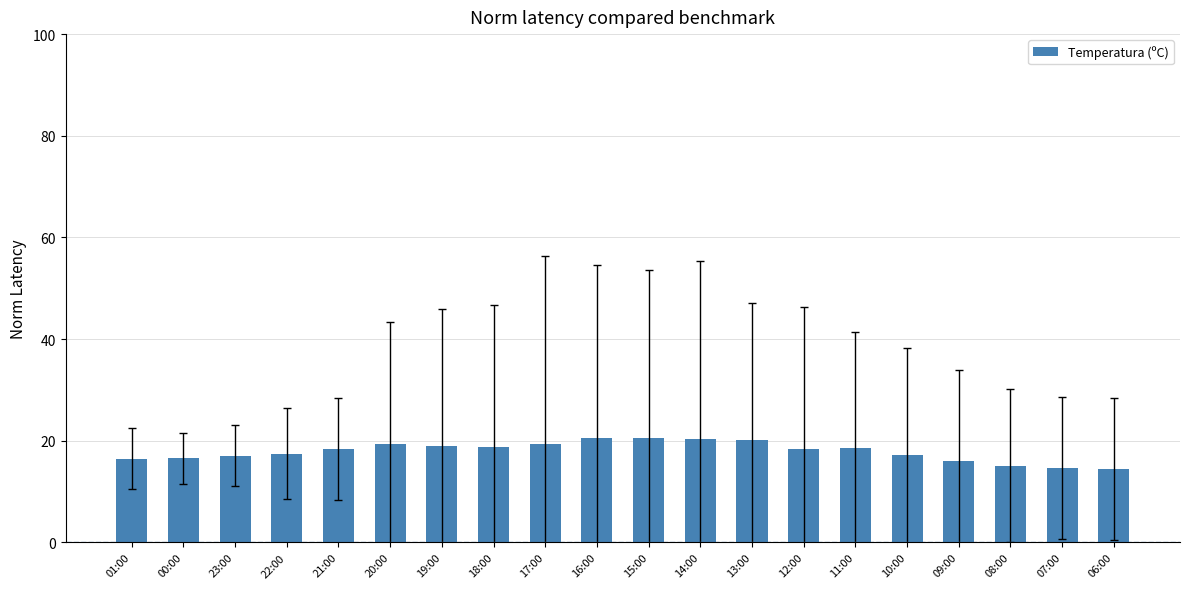

The chart shows a value of 18.8 at 18:00. True or false?

True